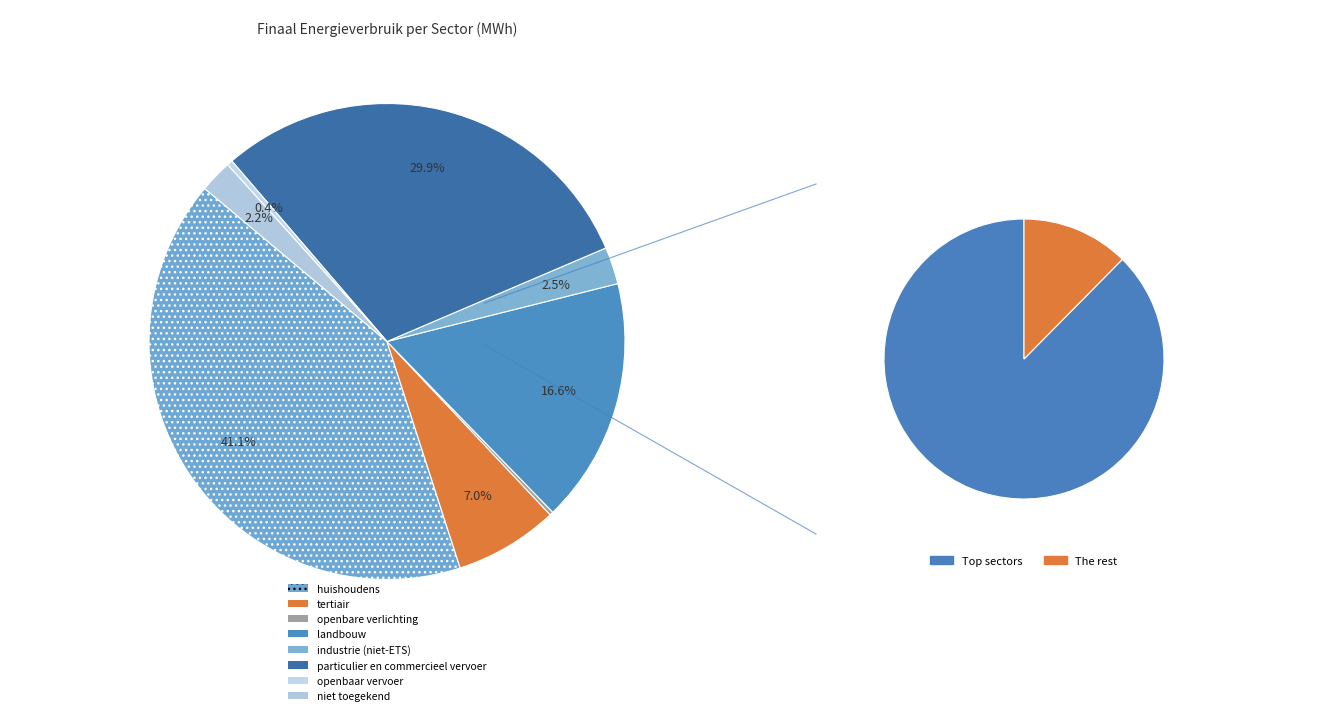

Is the sum of huishoudens and openbare verlichting greater than half?

No